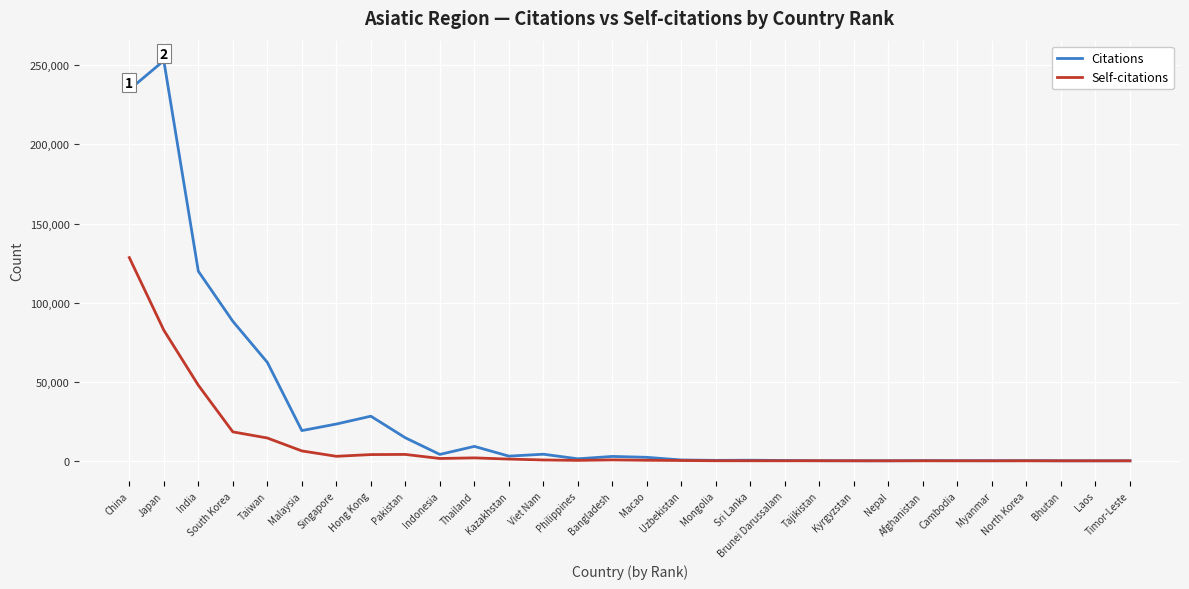

Which series has the largest total across all categories?

Citations